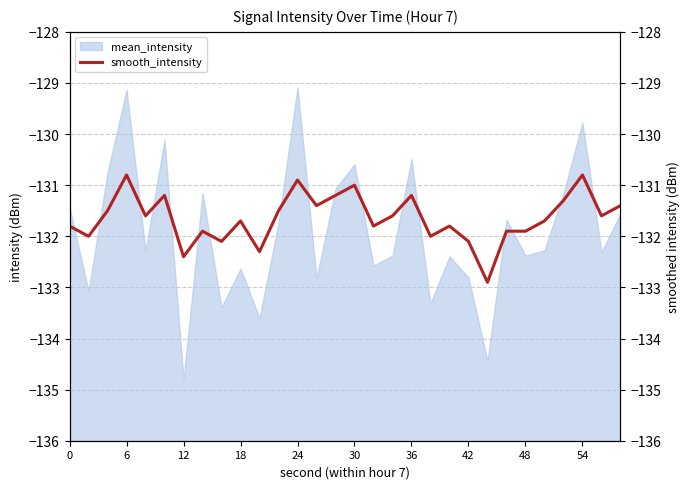

How many points are higher than both their immediate neighbors (excluding endpoints)?

9